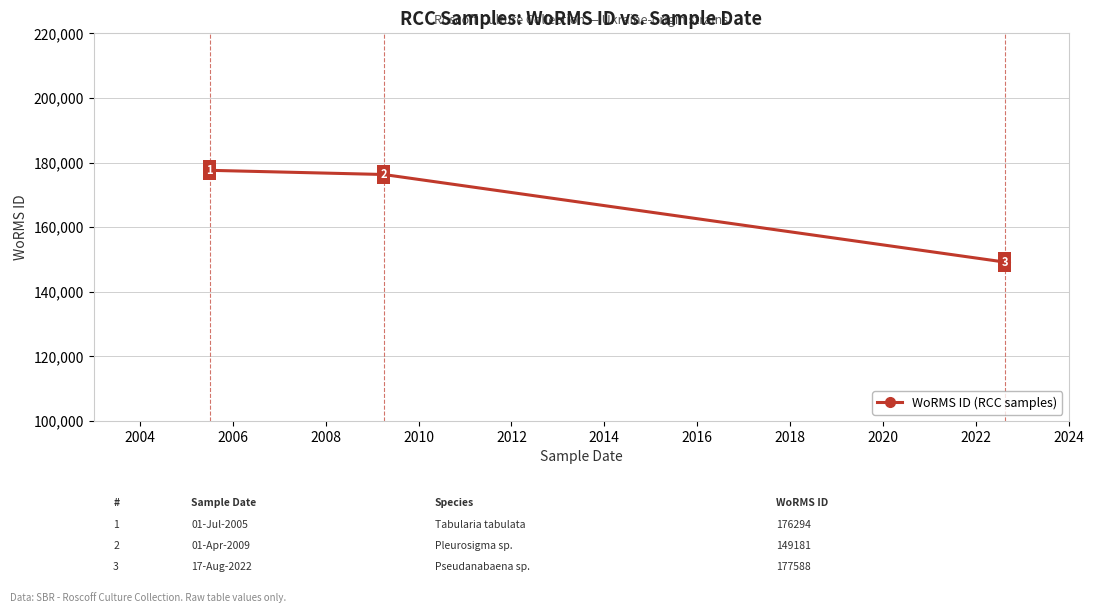

What is the value of the 1st point from the left?

177588